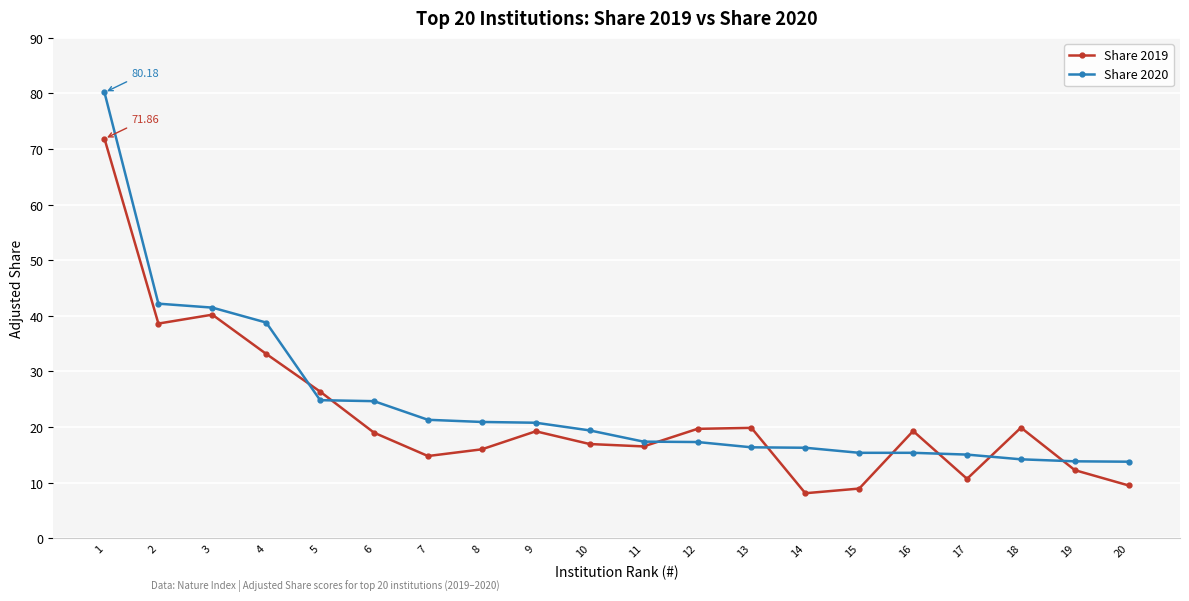

Between 5 and 14, which series saw the biggest shift?

Share 2019